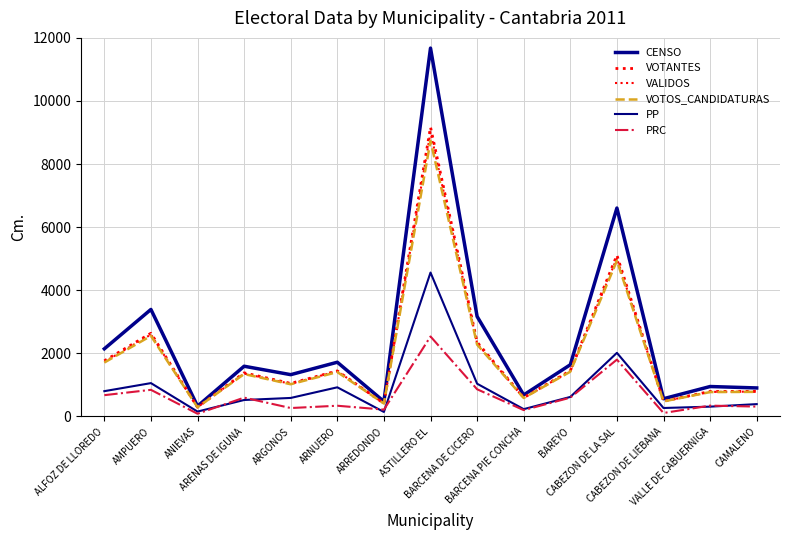

Does the chart display data point markers on the line(s)?

No